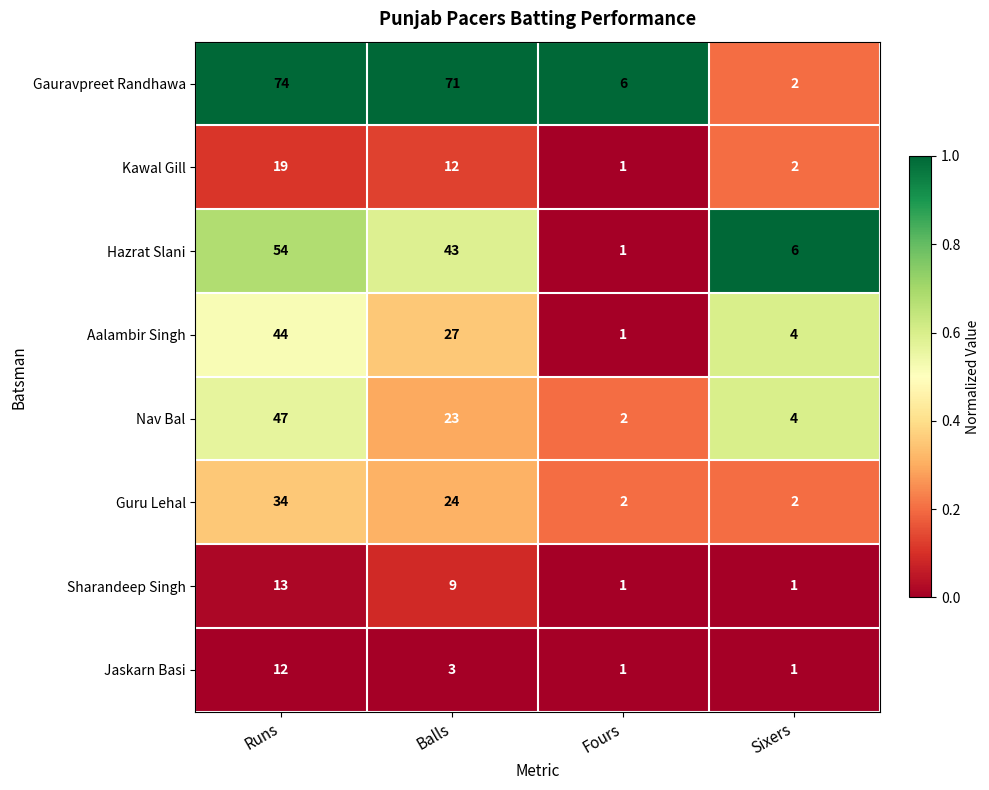

Read the Gauravpreet Randhawa value at Runs.

74